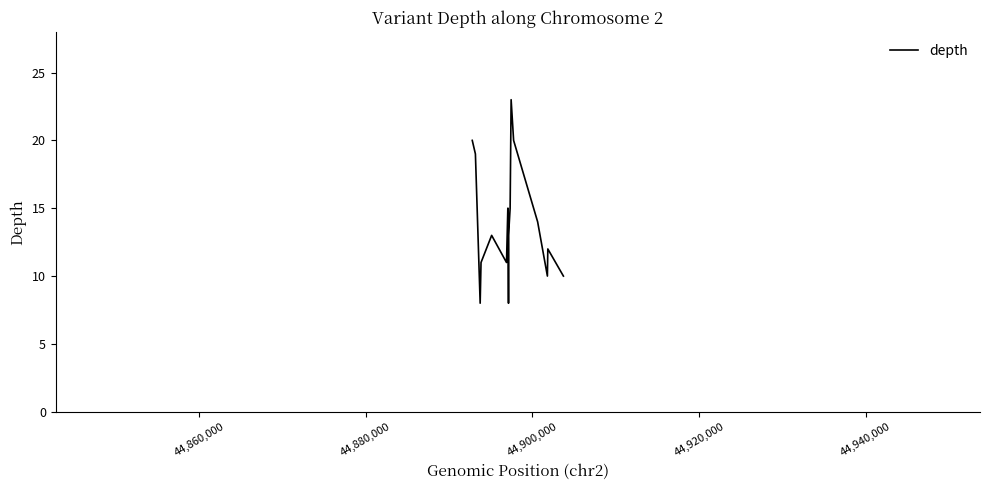

What is the smallest value displayed?

8